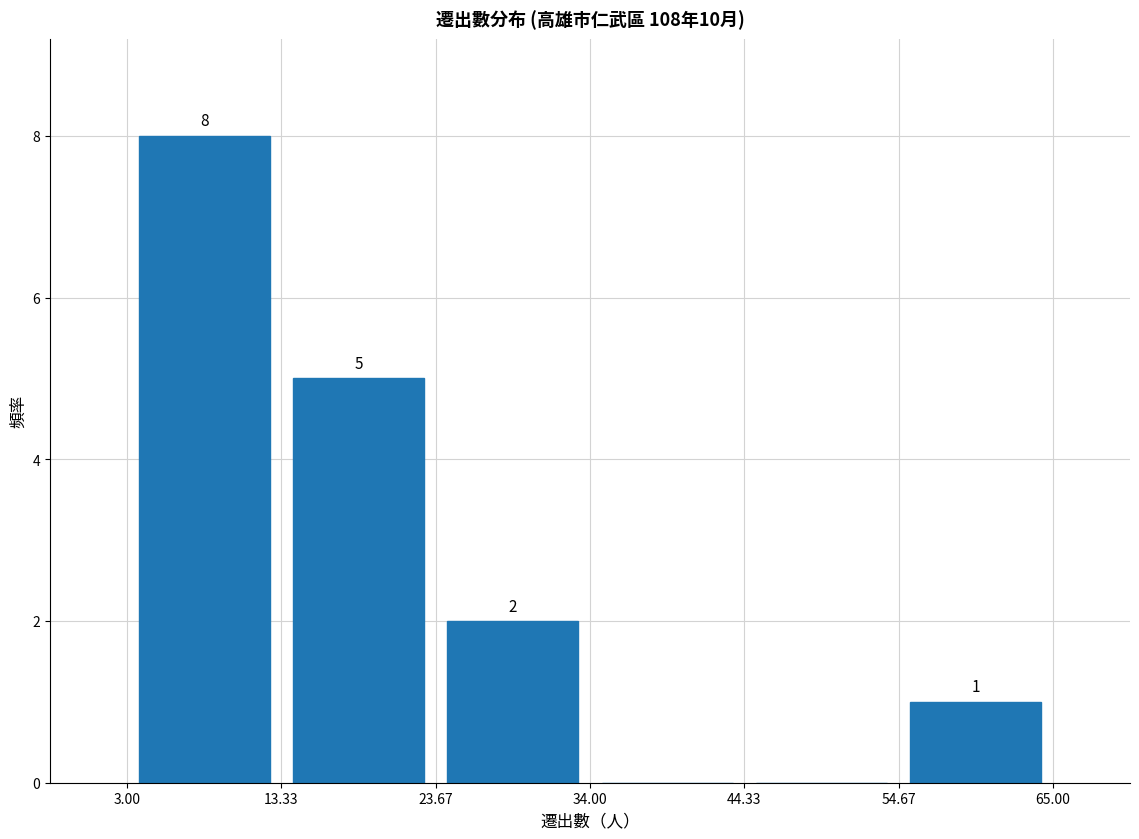

Over which range of the x-axis is the bar tallest?

3.00 to 13.33